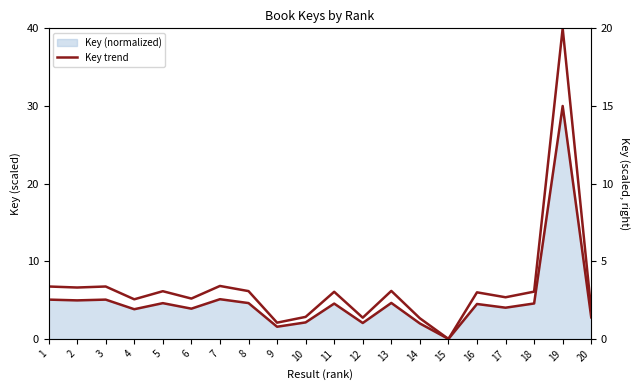

At which category is the sum across all series the highest?

19